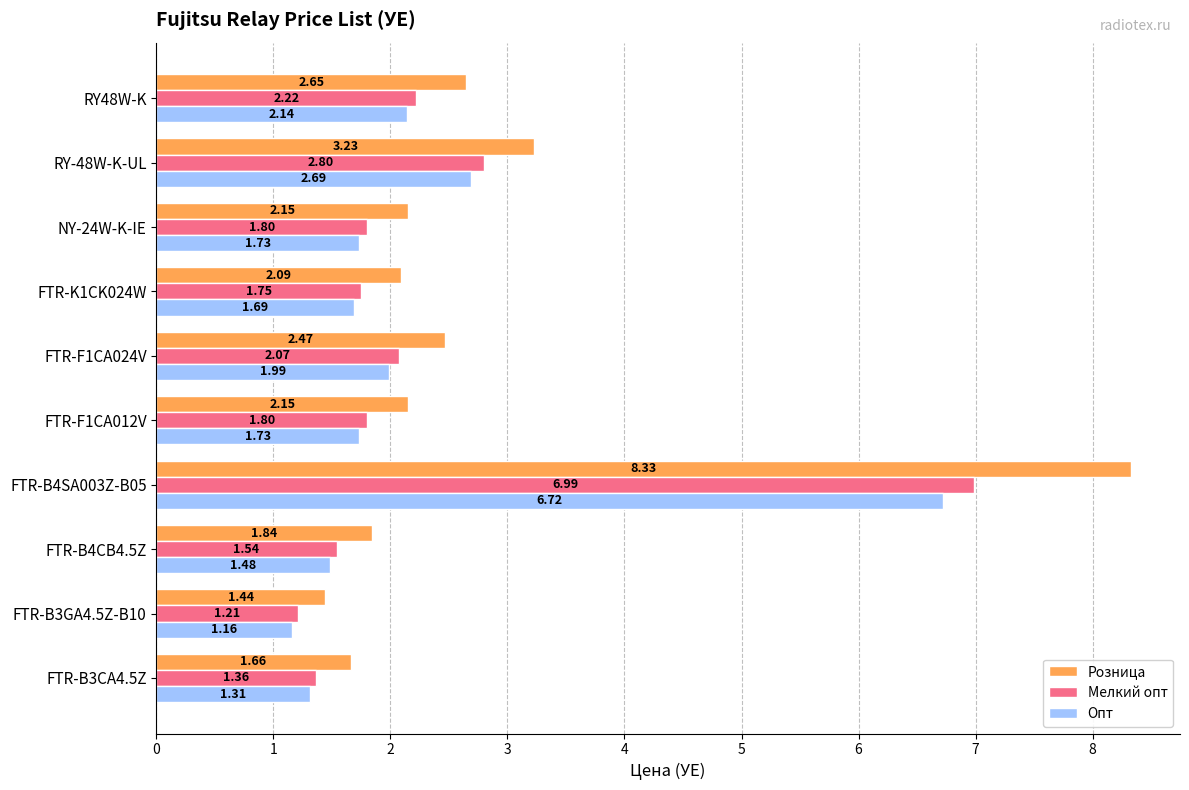

At which category is the sum across all series the highest?

FTR-B4SA003Z-B05